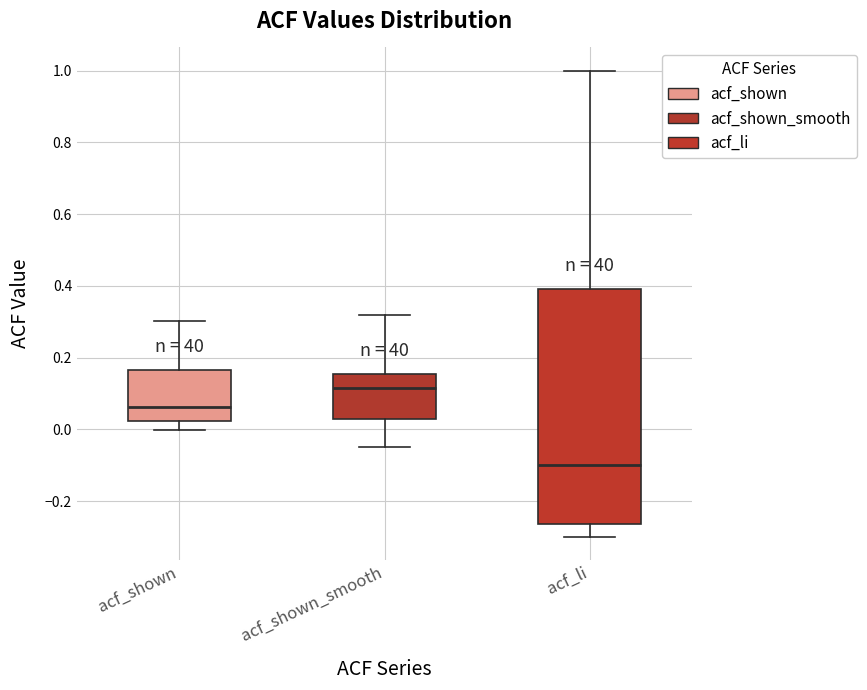

Reading left to right, read every box against the y-axis: the position of its median line, the range the box covers, and the ends of its whiskers. The values are not printed on the chart, so give them approximately, as read against the axis.

acf_shown: median 0.06, box 0.02 to 0.16, whiskers 0.00 to 0.30
acf_shown_smooth: median 0.12, box 0.04 to 0.16, whiskers -0.04 to 0.32
acf_li: median -0.10, box -0.26 to 0.40, whiskers -0.30 to 1.00